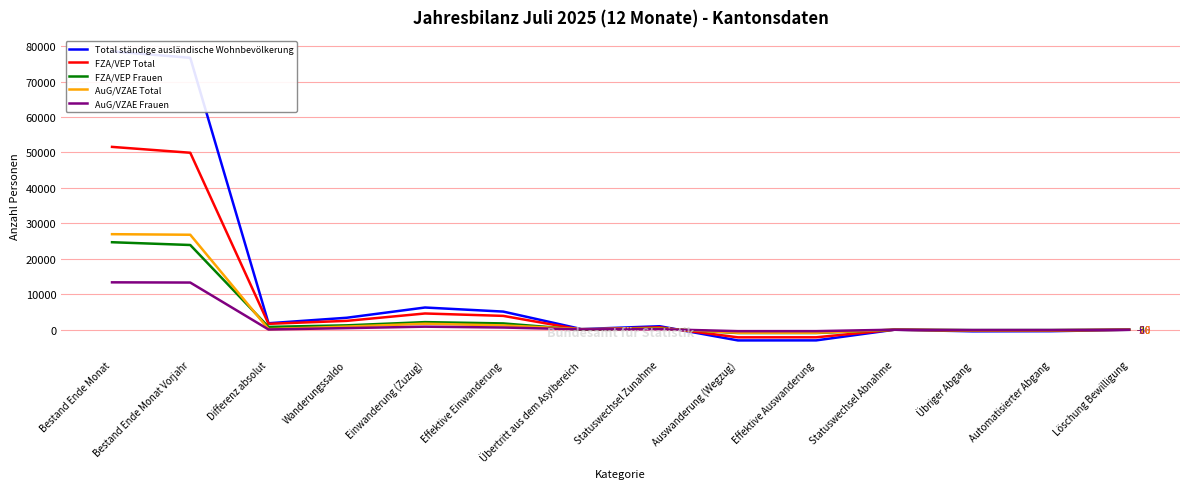

What position from the right is Effektive Auswanderung?

5